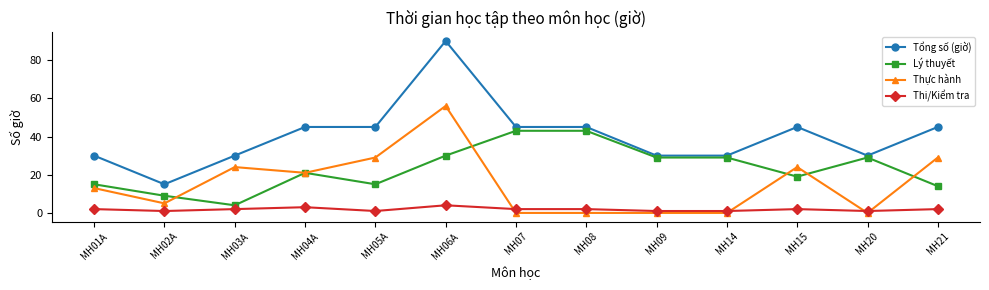

What is the spread (max minus min) of values at MH02A?

14